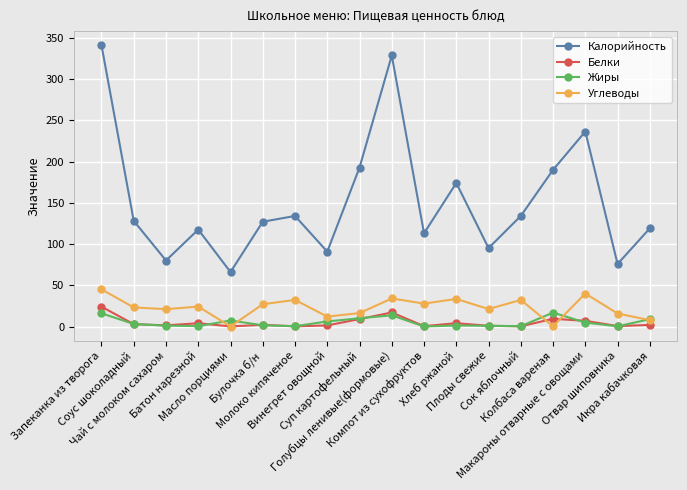

What is the difference between the Углеводы values at Булочка б/н and Отвар шиповника?

11.3